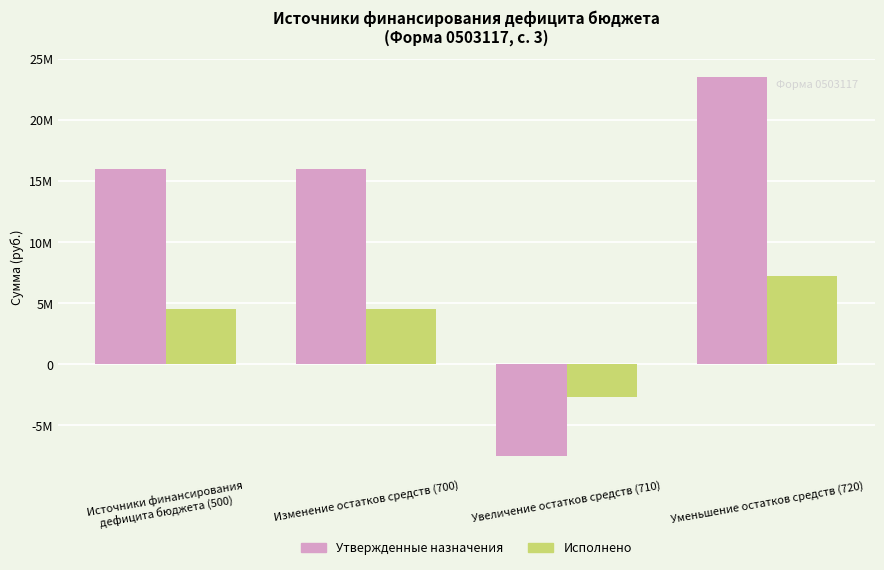

The Утвержденные назначения series shows 27394582.3 at Изменение остатков средств (700). True or false?

False